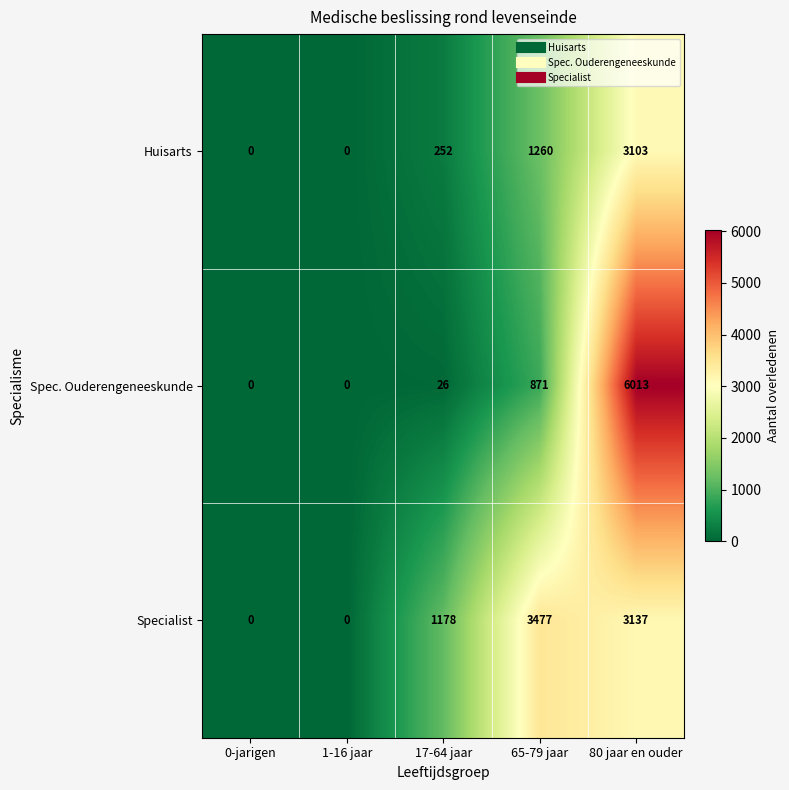

List the series in order of their overall mean, highest first.

Specialist, Spec. Ouderengeneeskunde, Huisarts